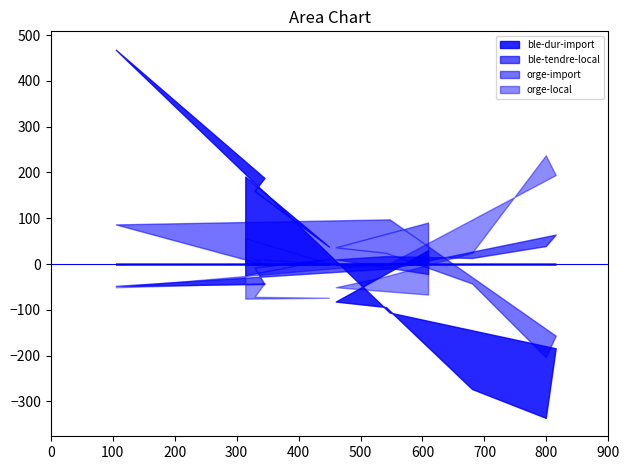

True or false: orge-local and orge-import cross at least once.

True